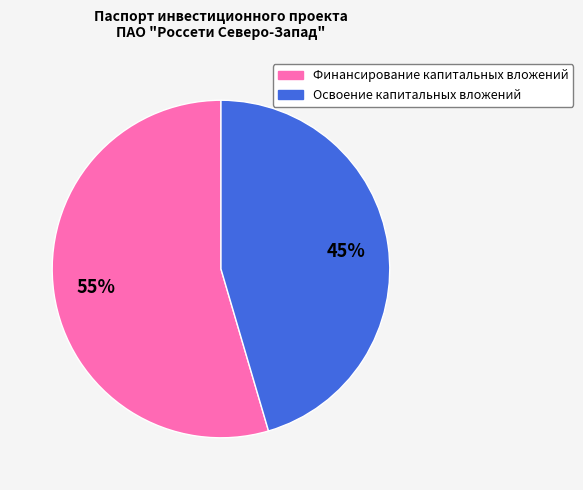

Count the number of slices in the pie.

2